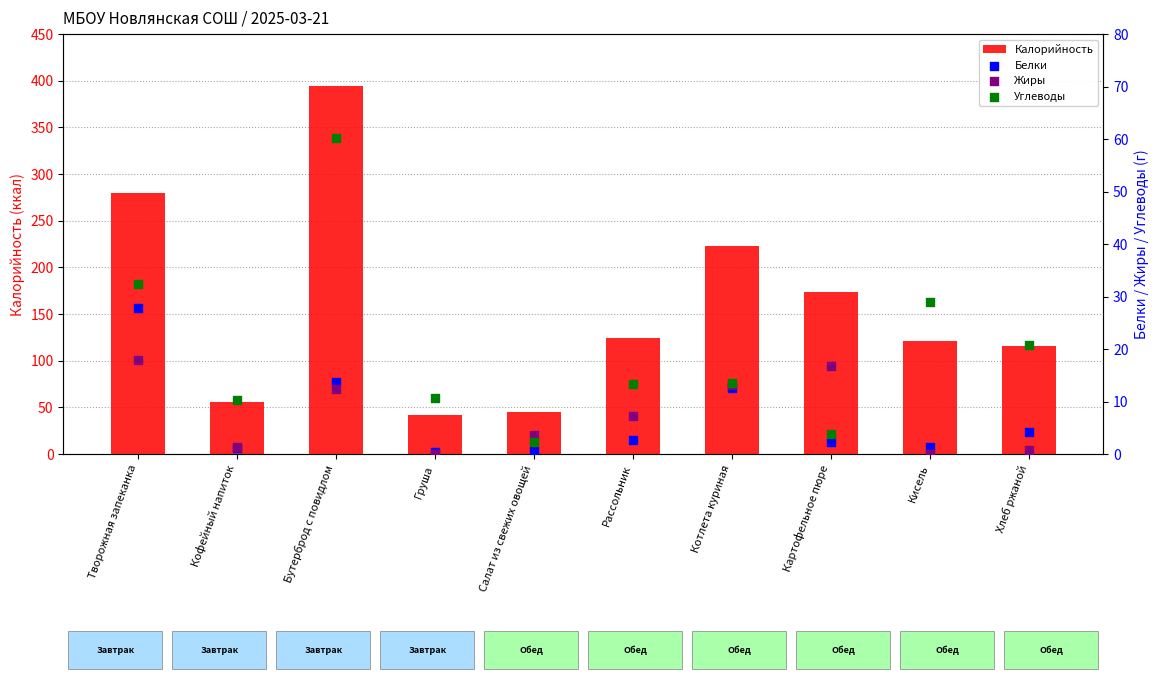

Which series has the largest total across all categories?

Калорийность